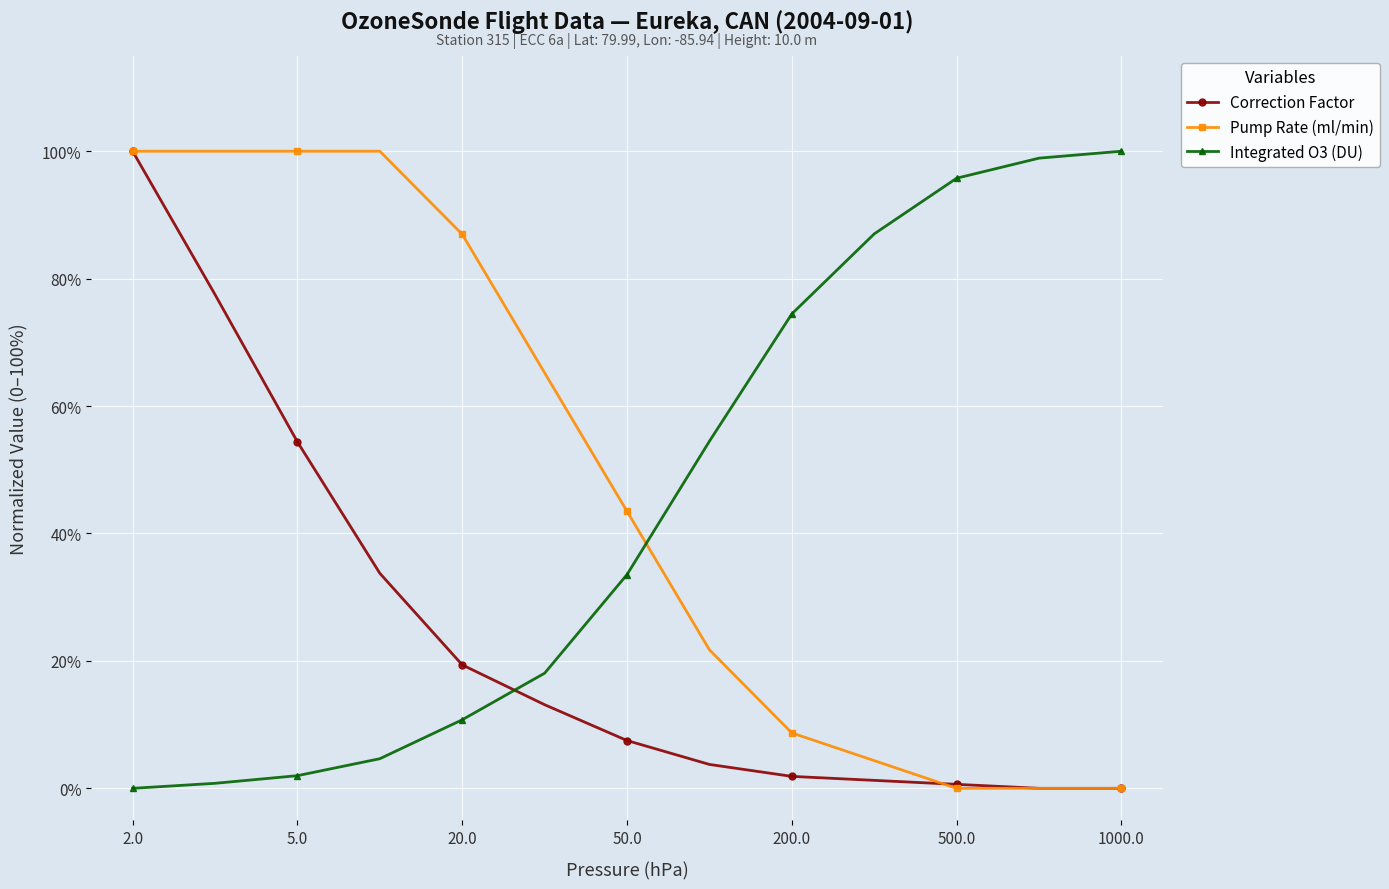

What is the difference between the maximum and second lowest values in the Integrated O3 (DU) series?

99.2